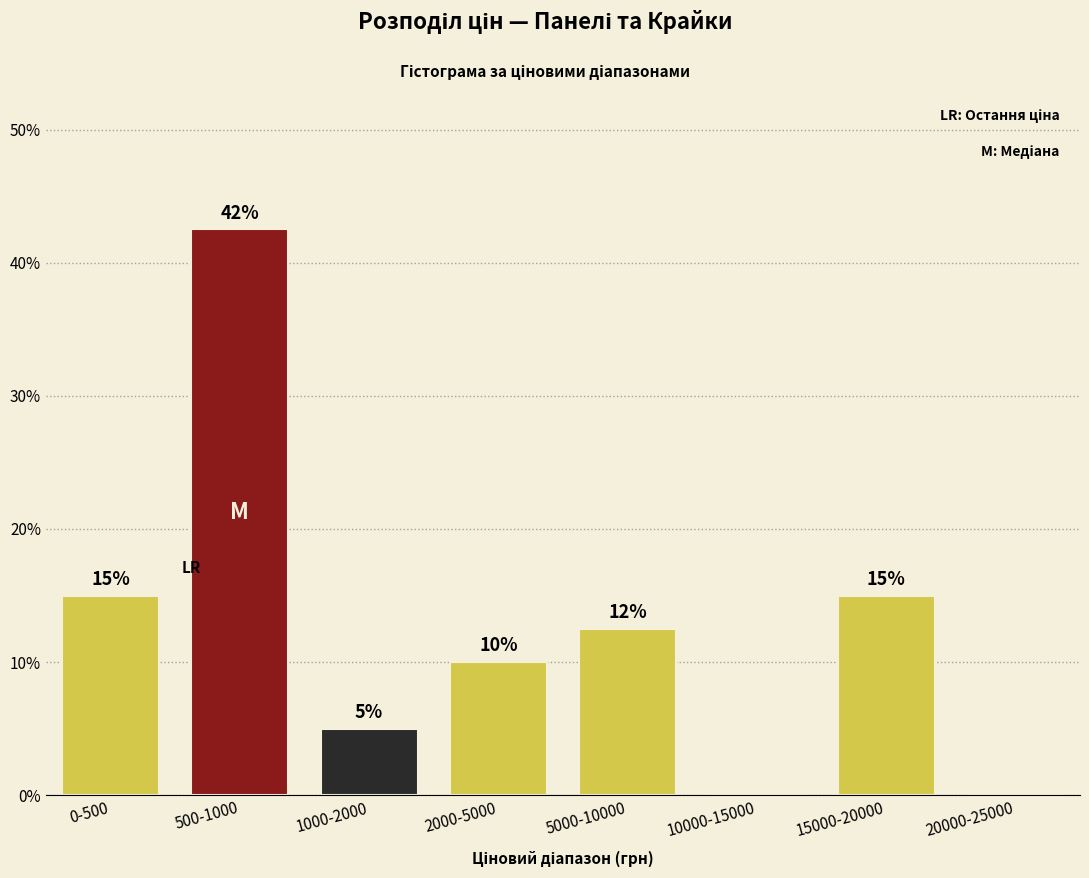

Which category has the highest value across all series?

500-1000